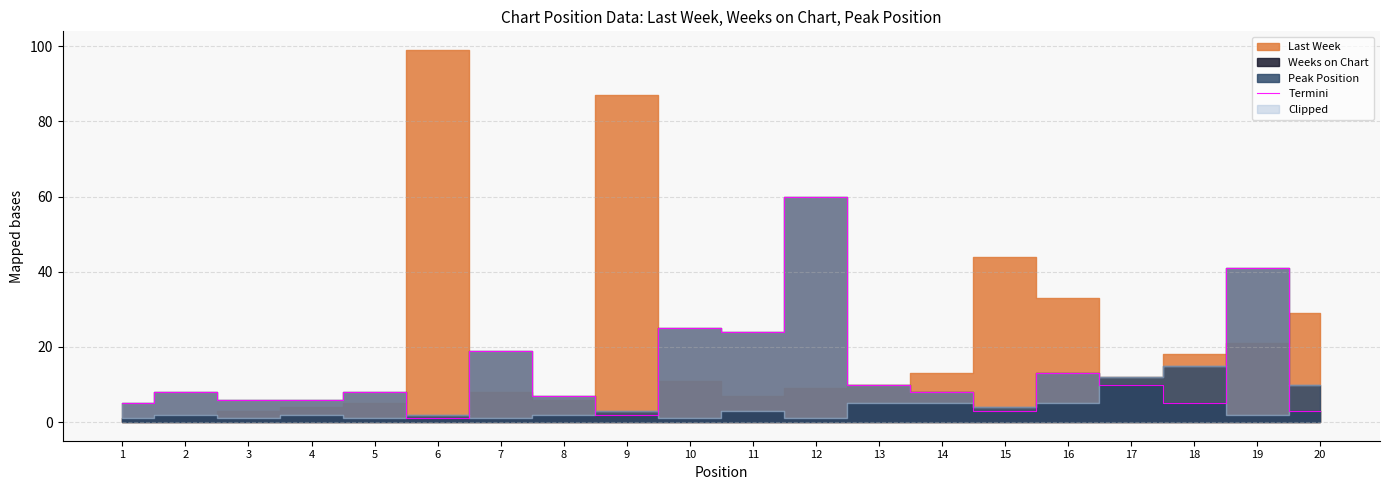

What is the average value?

13